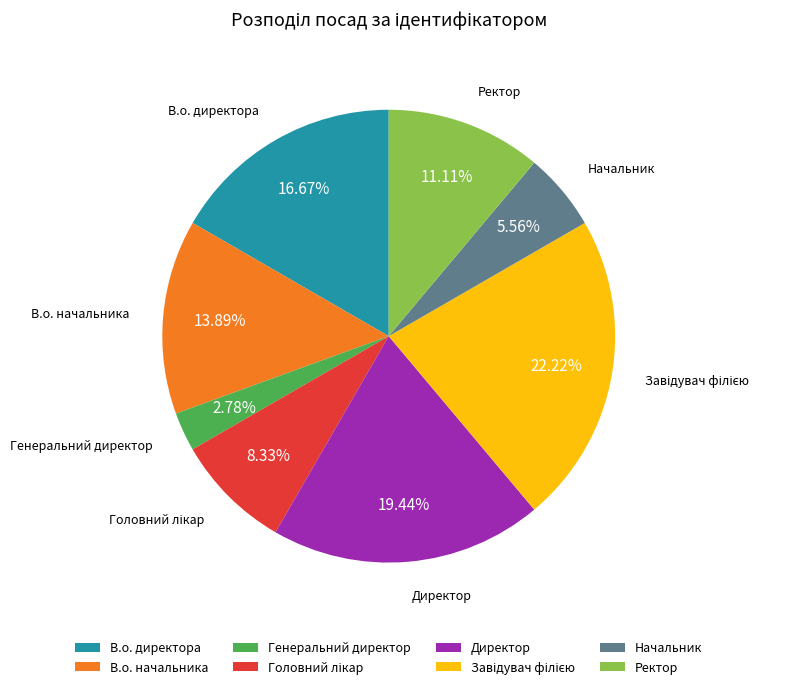

Which category has the smallest portion of the pie?

Генеральний директор